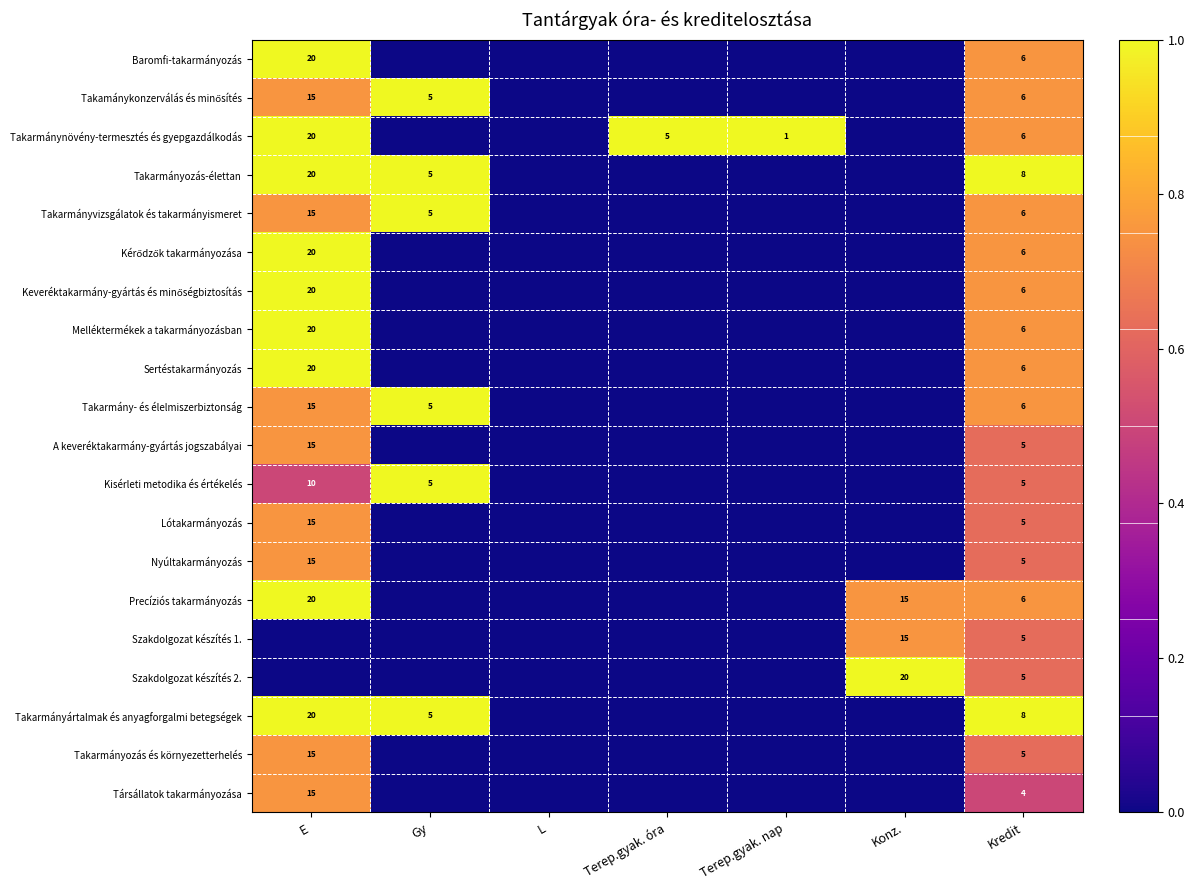

At how many categories does at least one series exceed 0?

6